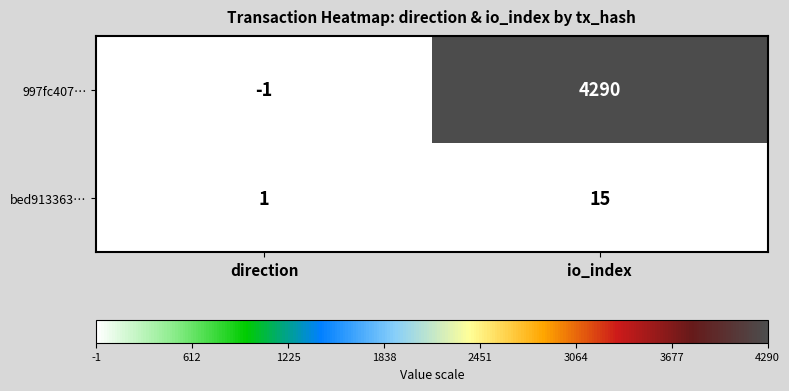

What is the total value across all series at io_index?

4305